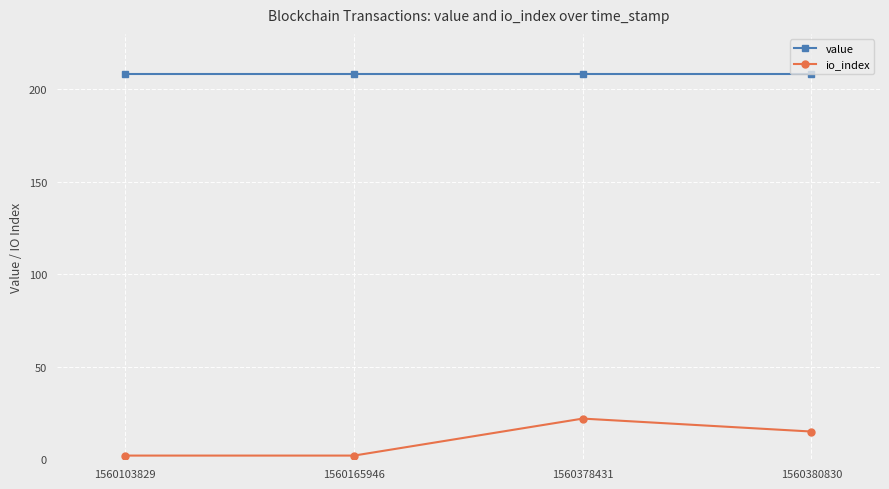

True or false: io_index and value intersect in this chart.

False